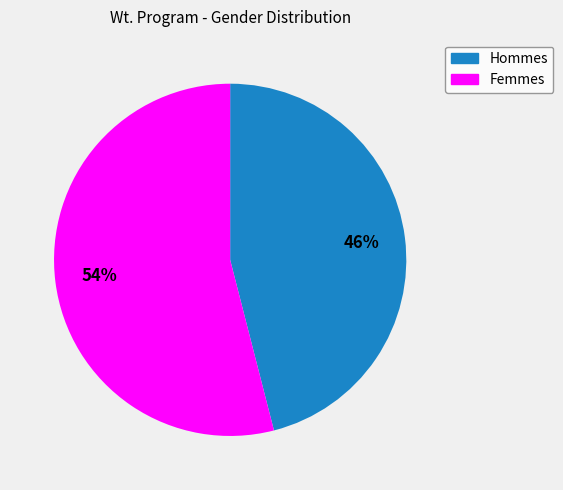

Does any single category account for the majority?

Yes